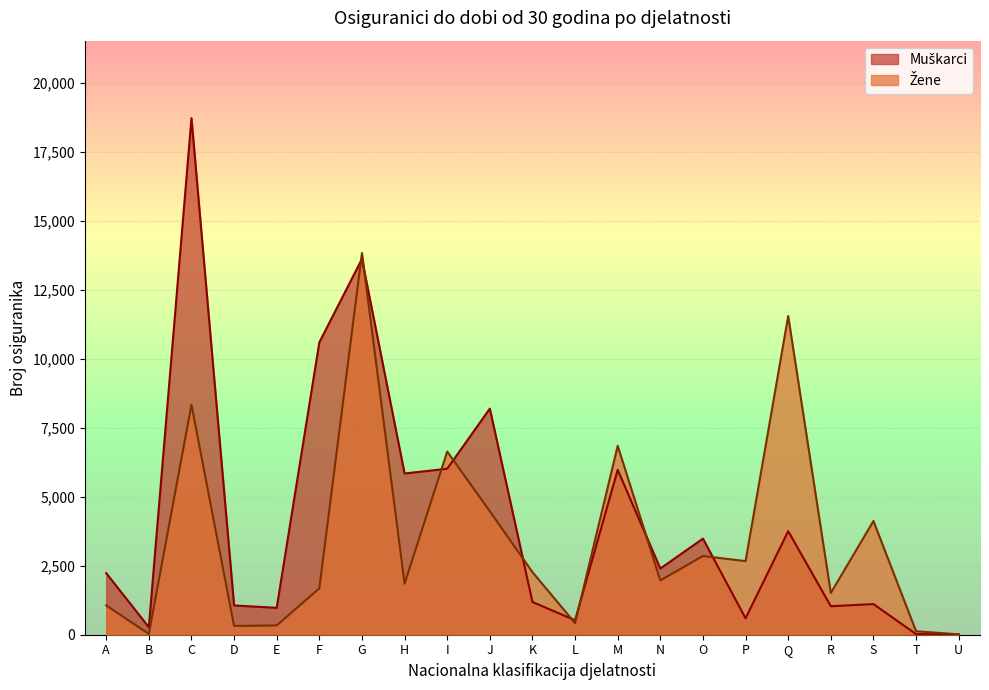

What is the difference between the Muškarci values at M and I?

39